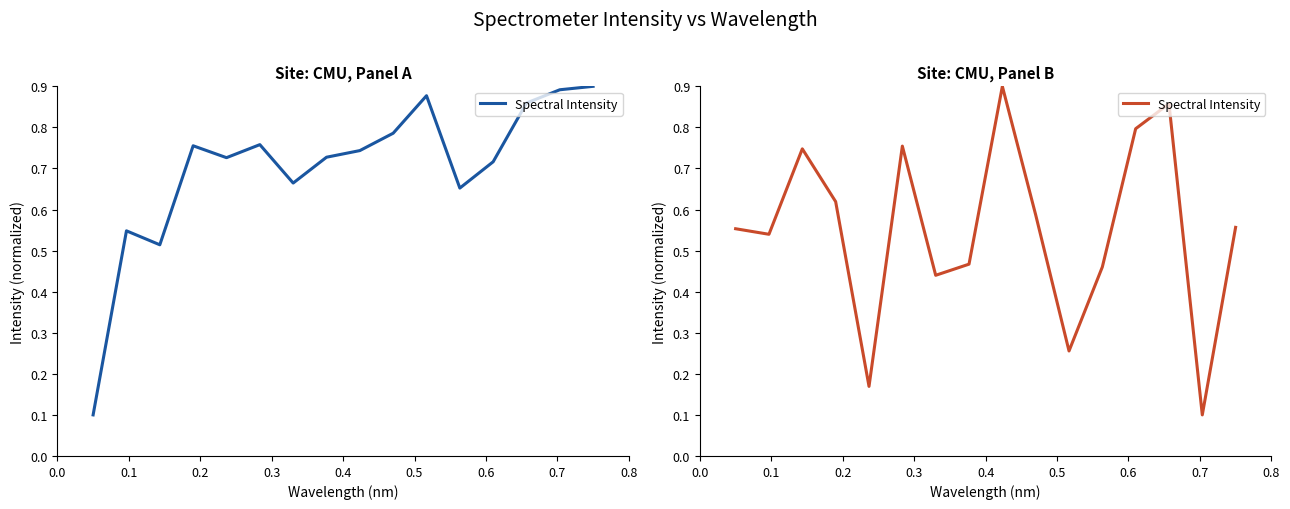

At which category does the data reach its first local valley?

0.1